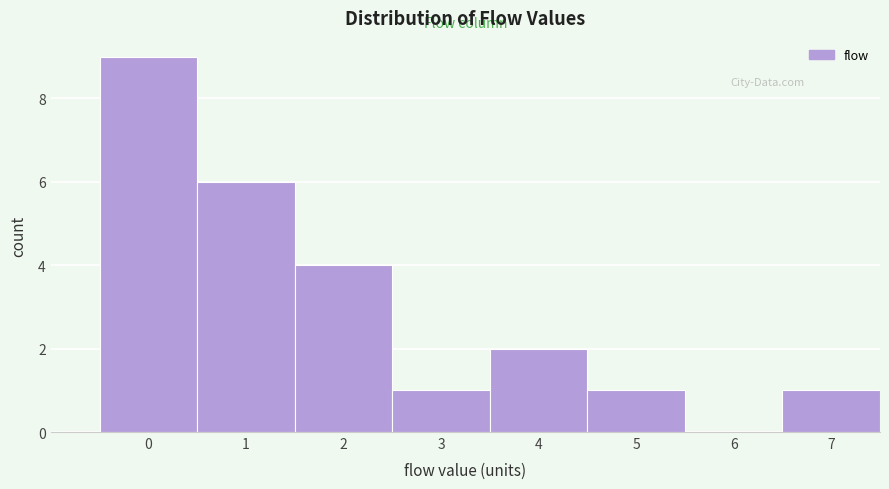

Reading left to right, transcribe all the data shown in this chart.

0=9	1=6	2=4	3=1	4=2	5=1	6=0	7=1